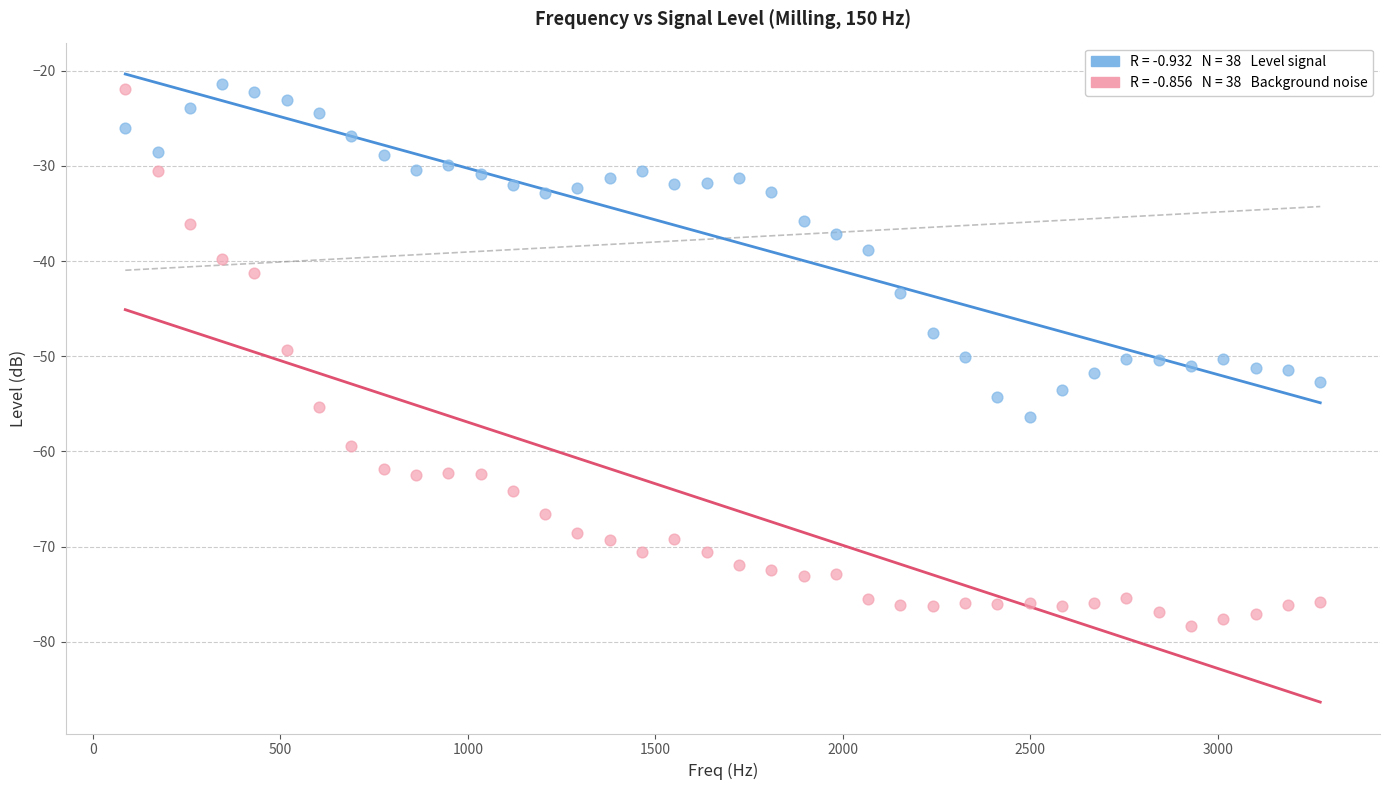

Across all data points, what is the range of X values (max minus min)?

3186.9